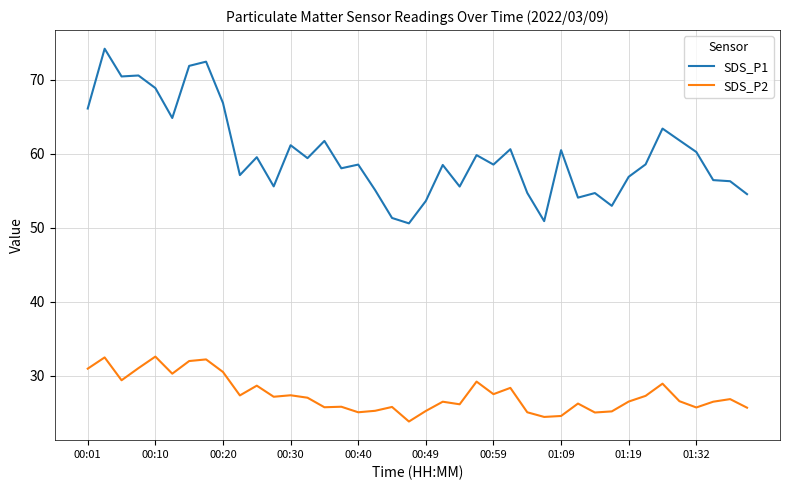

How many distinct data groups are displayed?

2